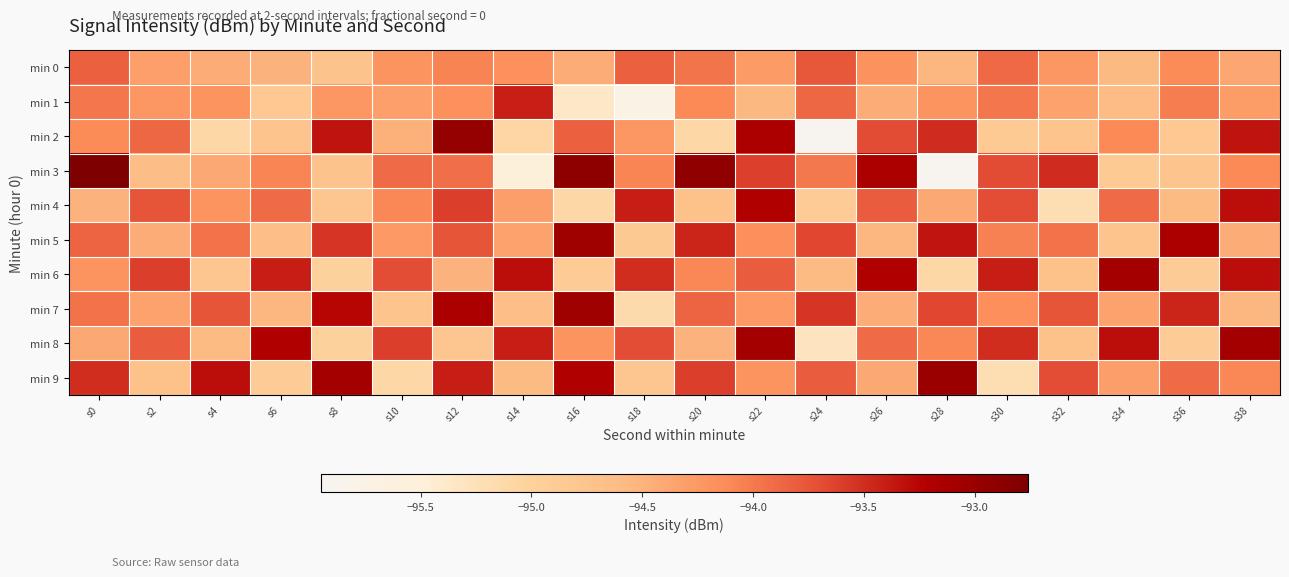

What is the total value across all series at s12?

-938.3